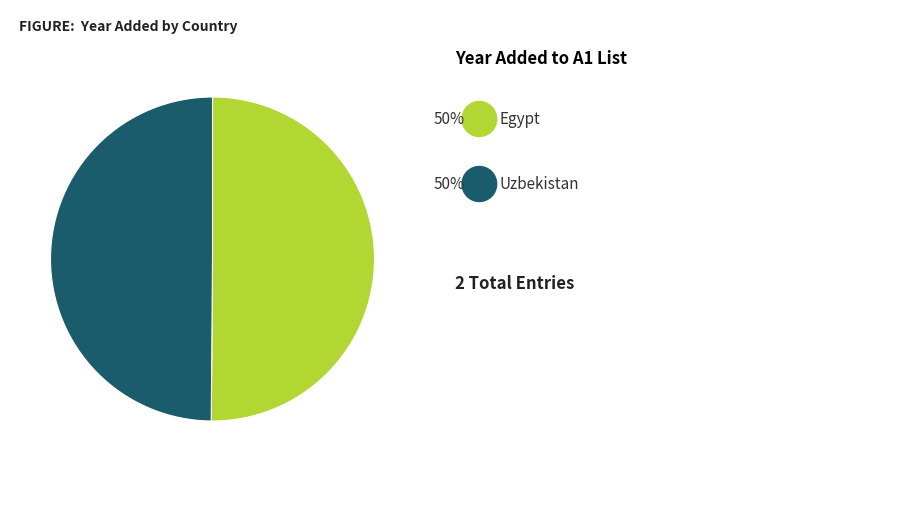

How many segments does this pie chart have?

2